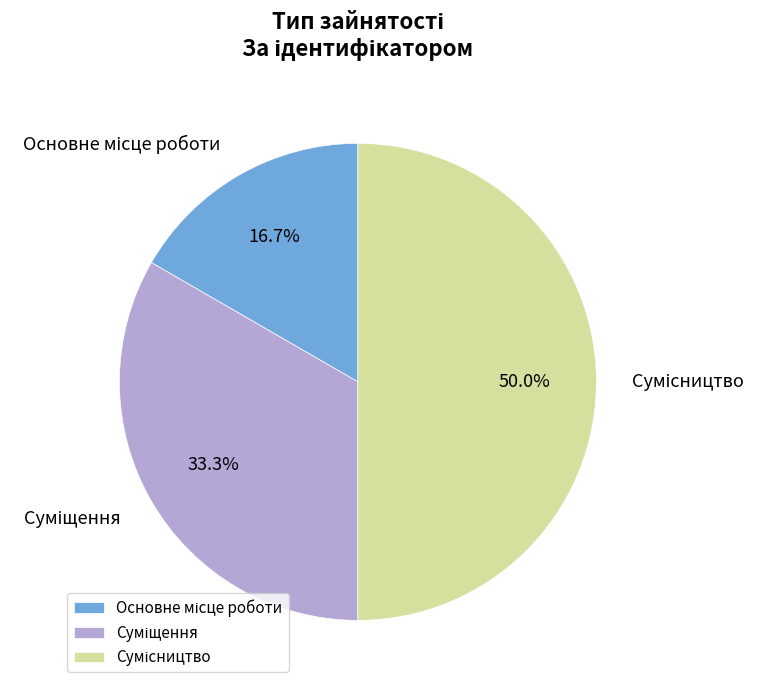

How many segments does this pie chart have?

3